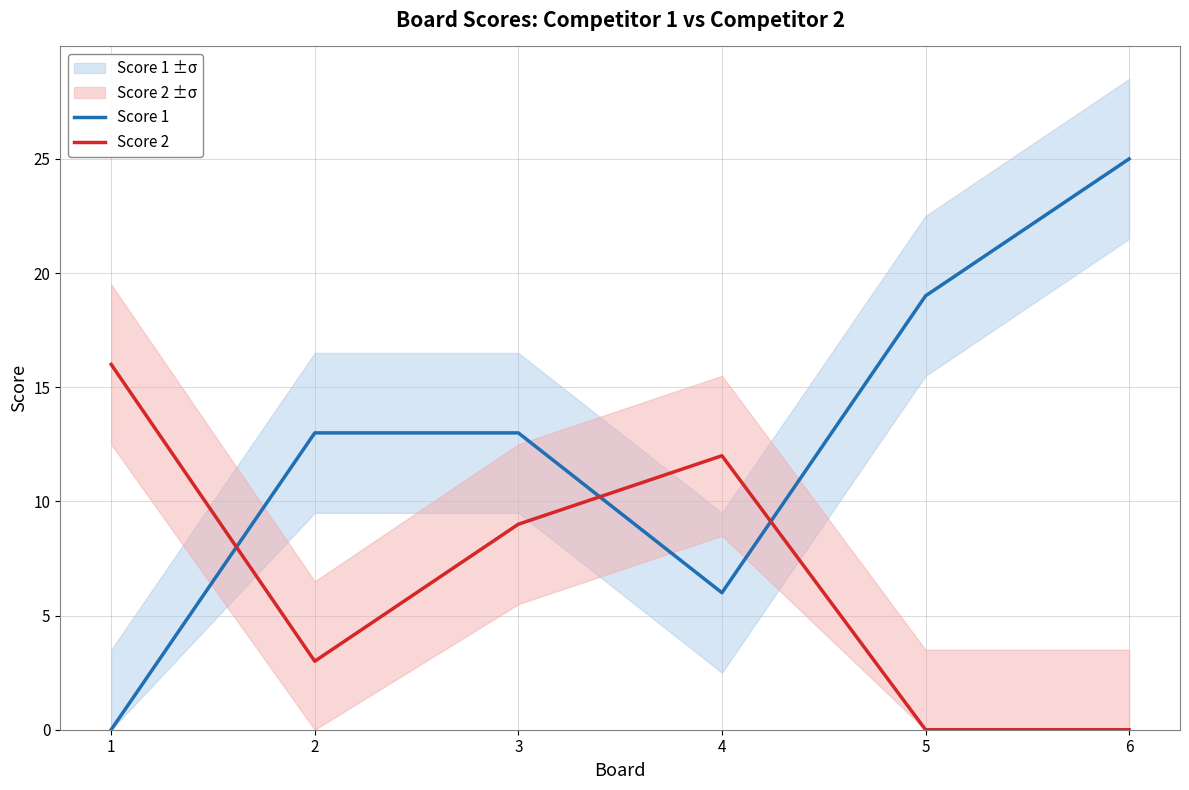

True or false: Score 2 has a value of 12 at 4.

True